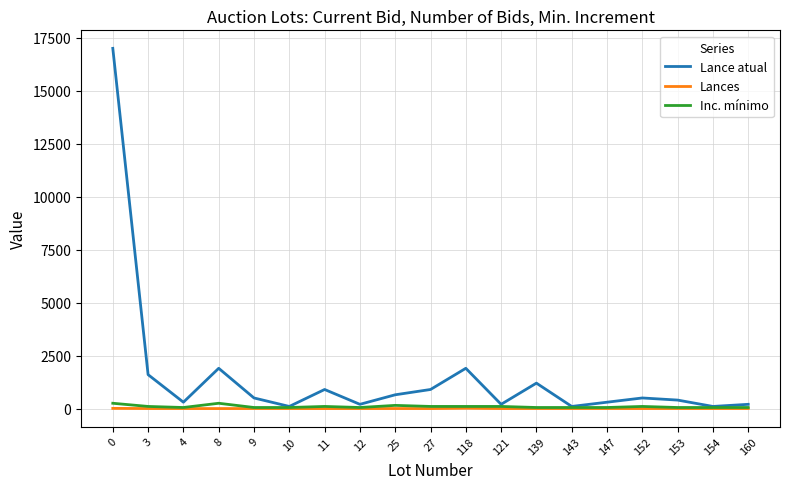

Which series has the largest range (max minus min)?

Lance atual